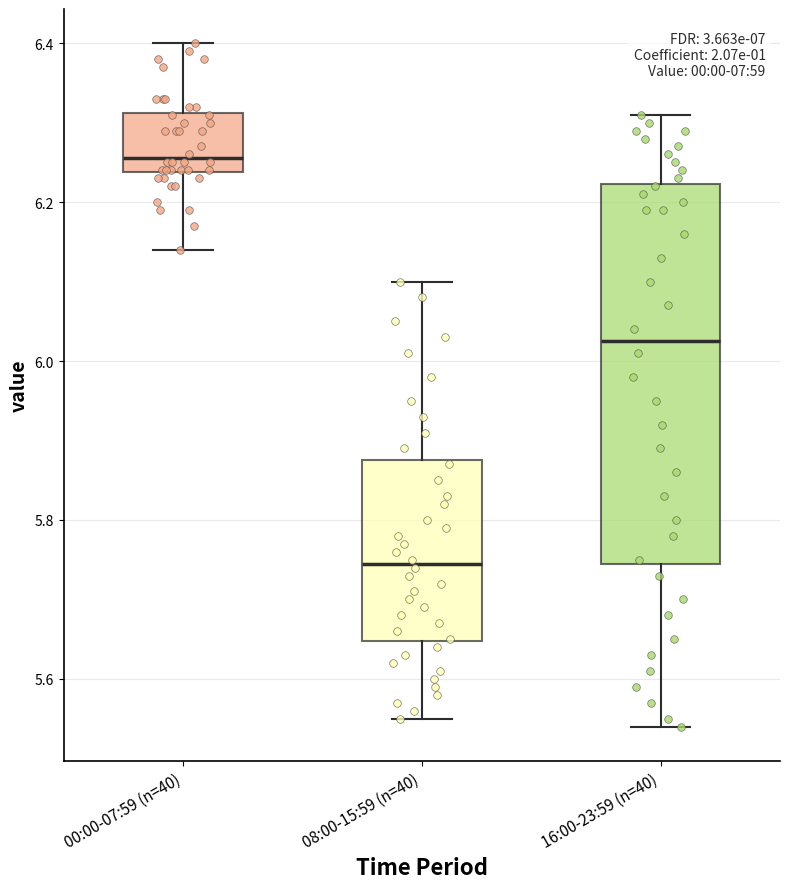

Comparing the boxes themselves (not the whiskers), which one is the tallest?

16:00-23:59 (n=40)